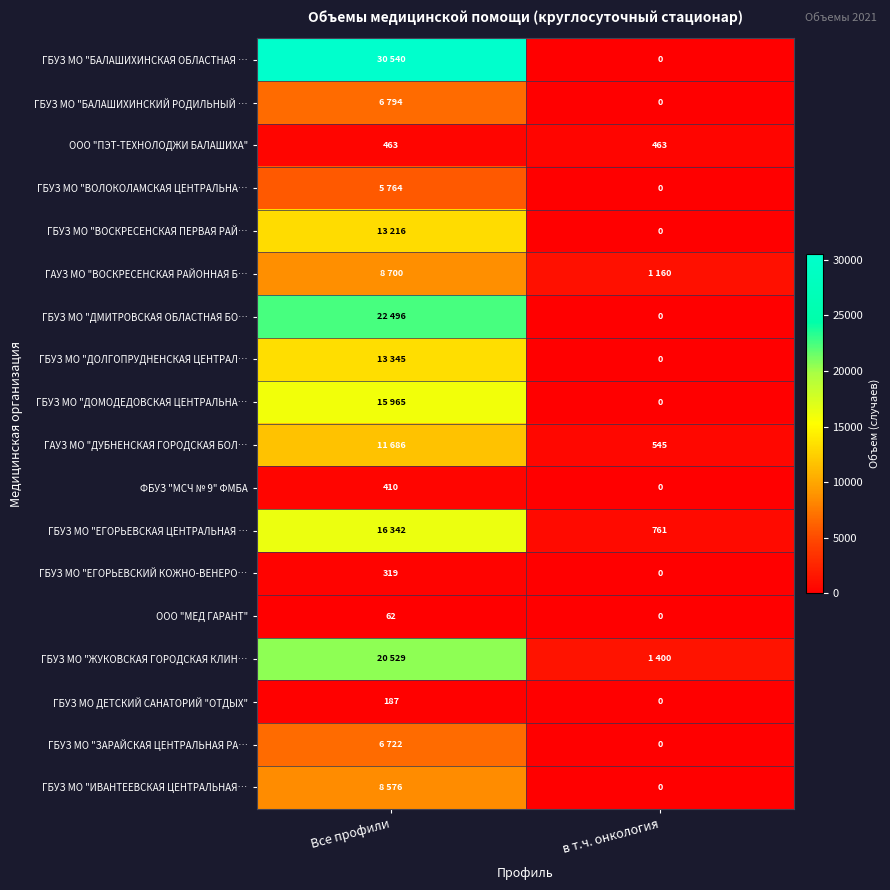

Which category has the highest value in the ГБУЗ МО ДЕТСКИЙ САНАТОРИЙ "ОТДЫХ" series?

Все профили